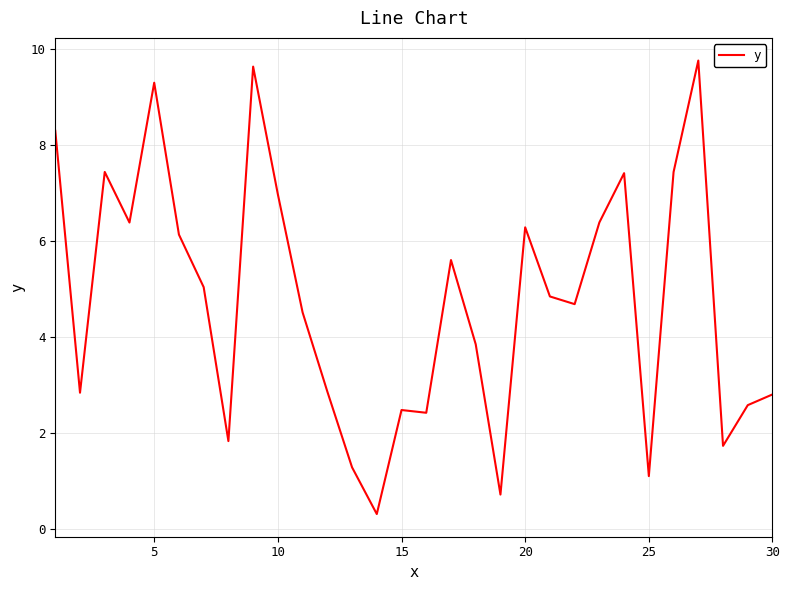

What is the difference between the maximum and minimum values?

9.4